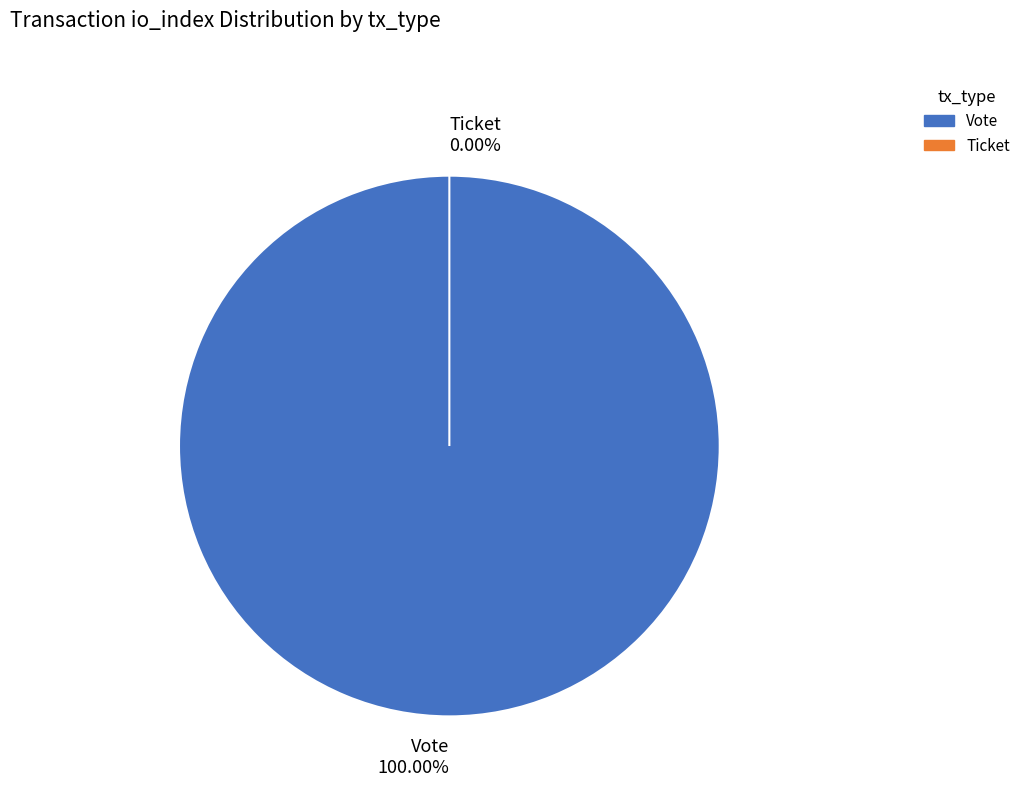

Which category accounts for the majority?

Vote